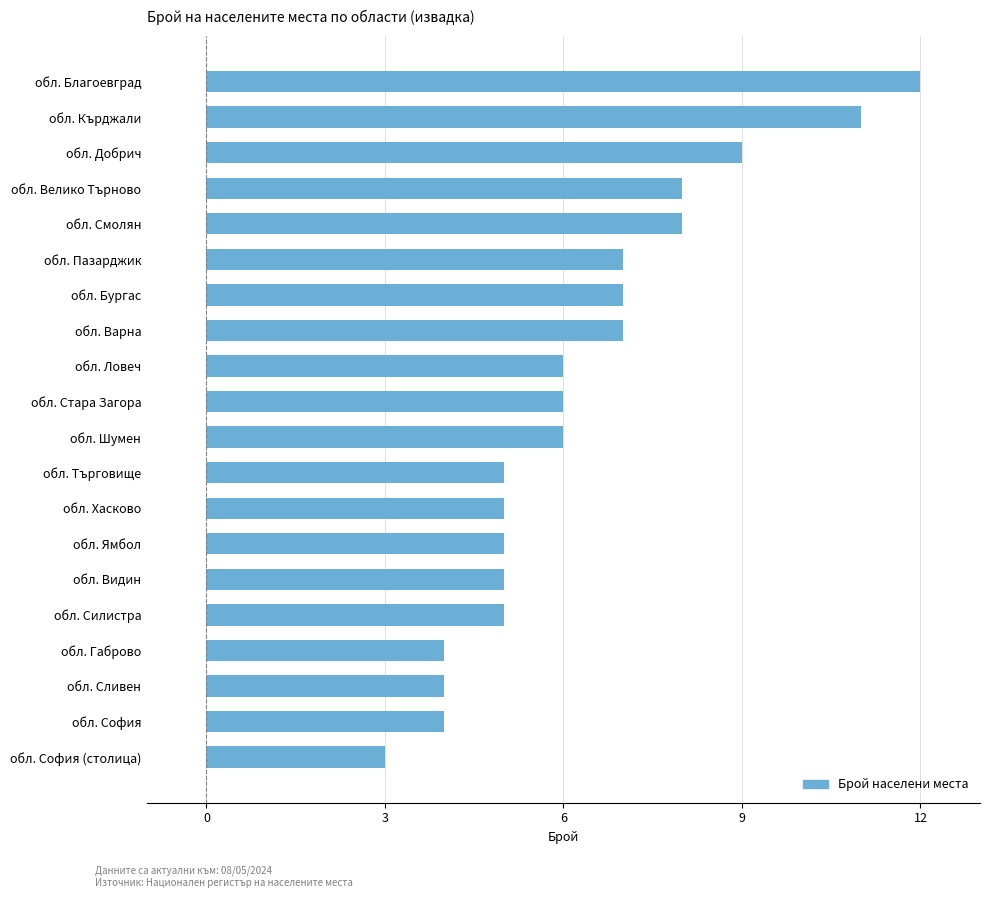

What is the sum of all values?

127